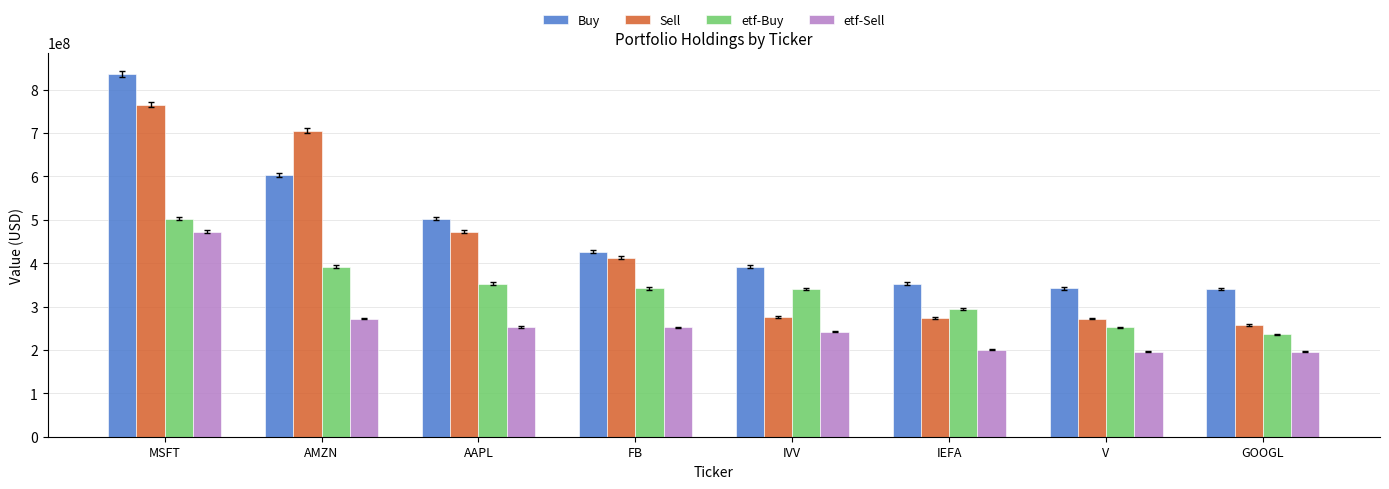

List the series in order of their peak value, highest first.

Buy, Sell, etf-Buy, etf-Sell